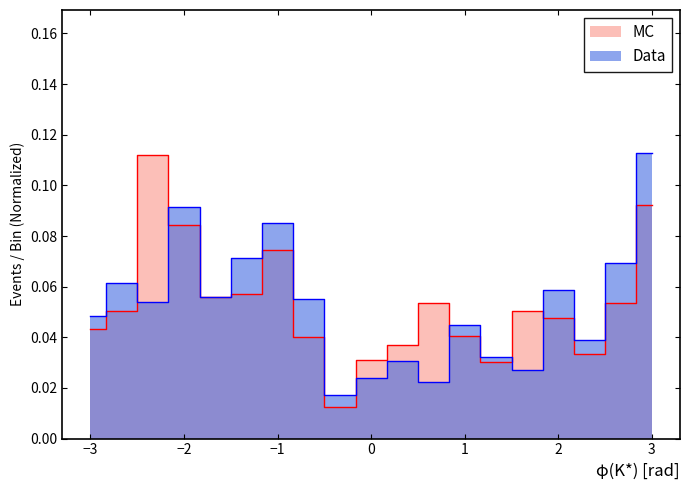

Reading right to left, transcribe all the data shown in this chart.

Data: 0.1	0.1	0.0	0.1	0.0	0.0	0.0	0.0	0.0	0.0	0.0	0.1	0.1	0.1	0.1	0.1	0.1	0.1	0.0
MC: 0.1	0.1	0.0	0.0	0.1	0.0	0.0	0.1	0.0	0.0	0.0	0.0	0.1	0.1	0.1	0.1	0.1	0.1	0.0